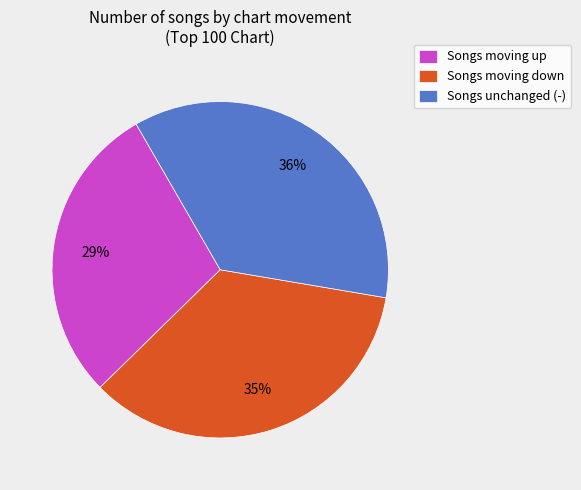

Which has a higher value, Songs moving up or Songs moving down?

Songs moving down